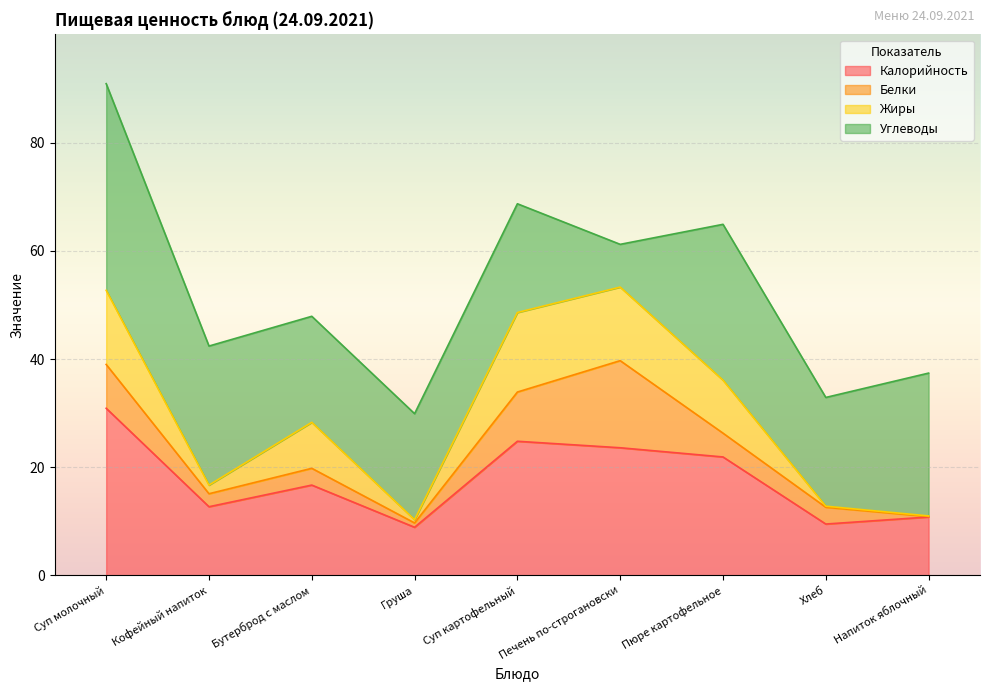

What is the total value across all series at Бутерброд с маслом?

47.9